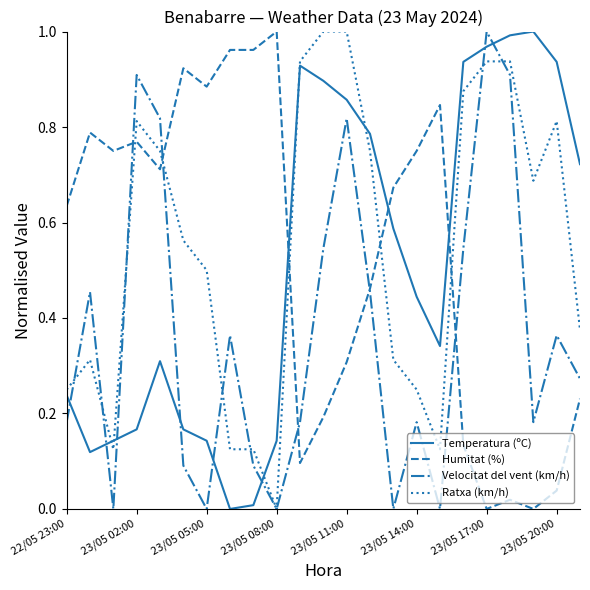

How many times do Velocitat del vent (km/h) and Temperatura (ºC) cross each other?

8